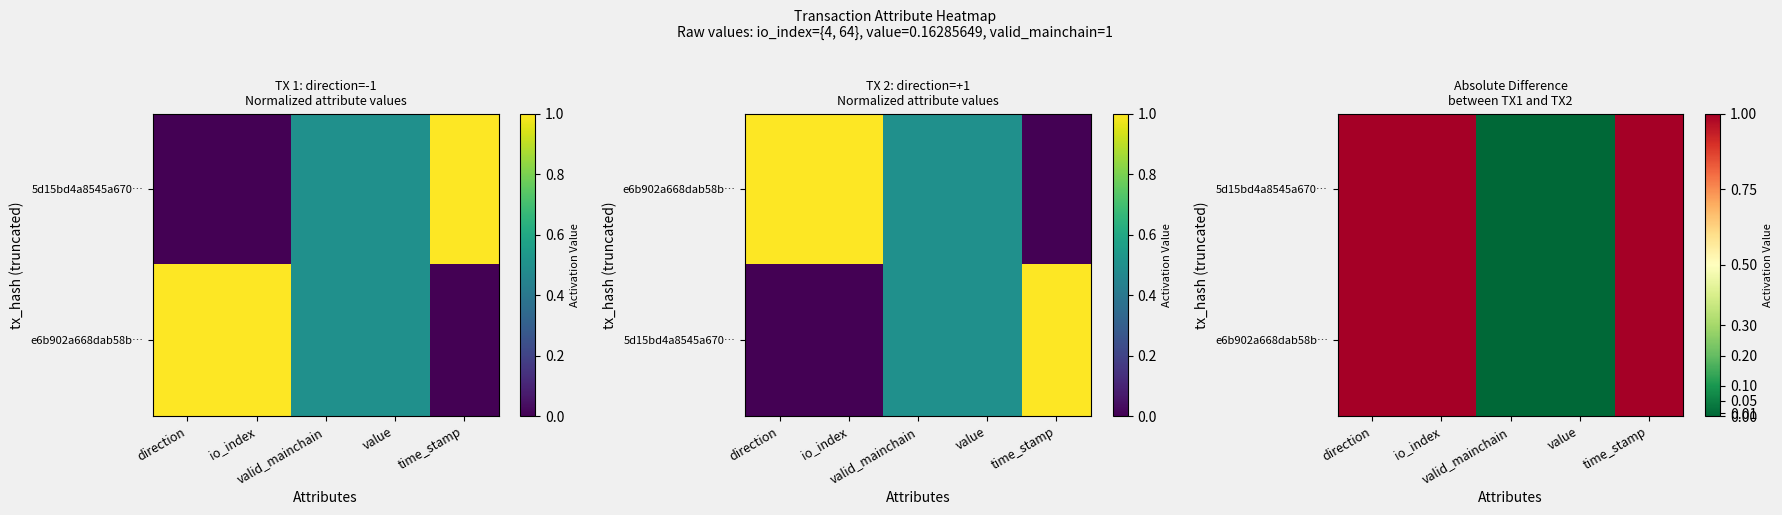

At which label is 5d15bd4a8545a670… closest to 0?

valid_mainchain